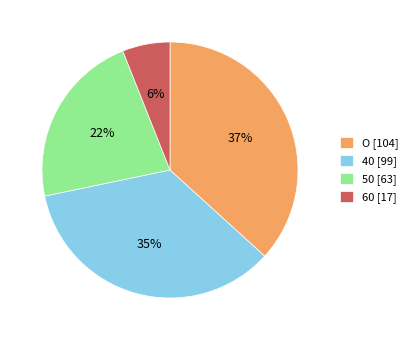

Which category has the smallest portion of the pie?

60